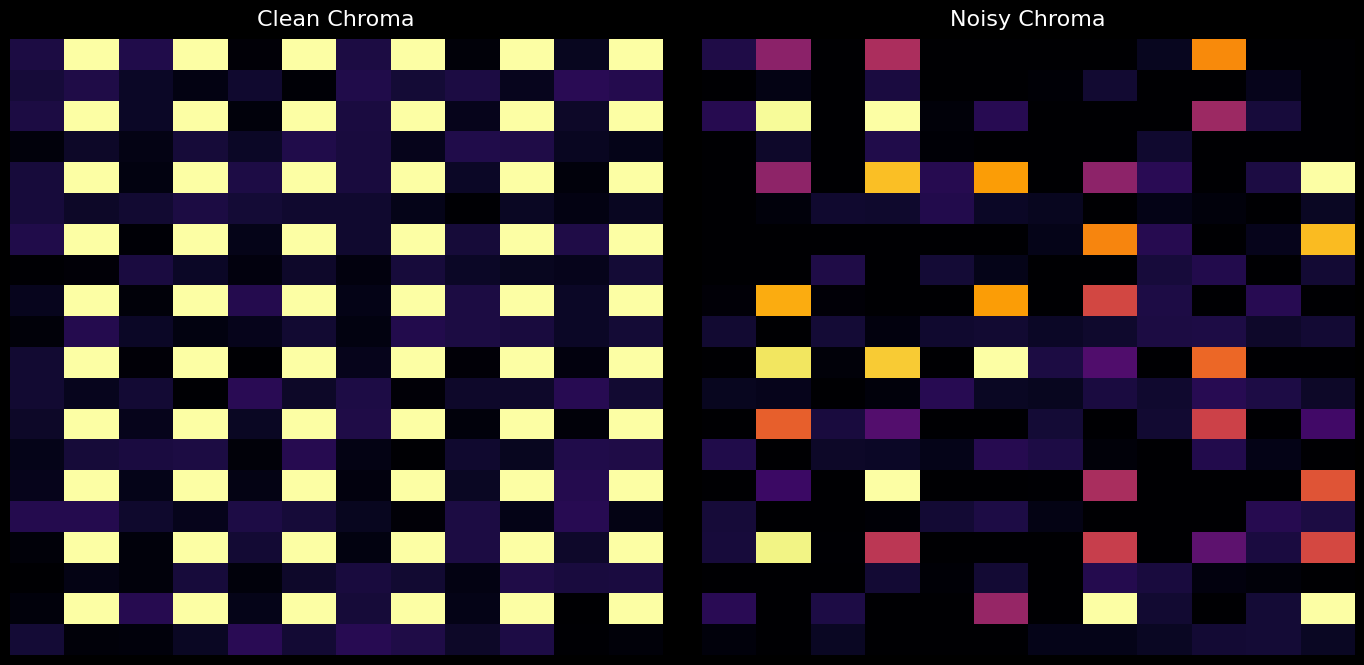

What is the spread (max minus min) of values at 4?

0.1